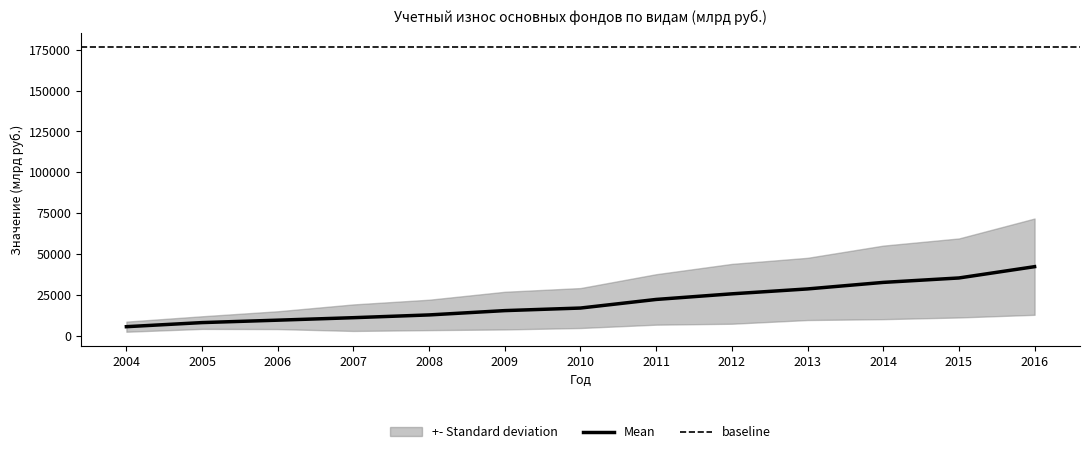

What is the minimum value for Mean?

5836.5